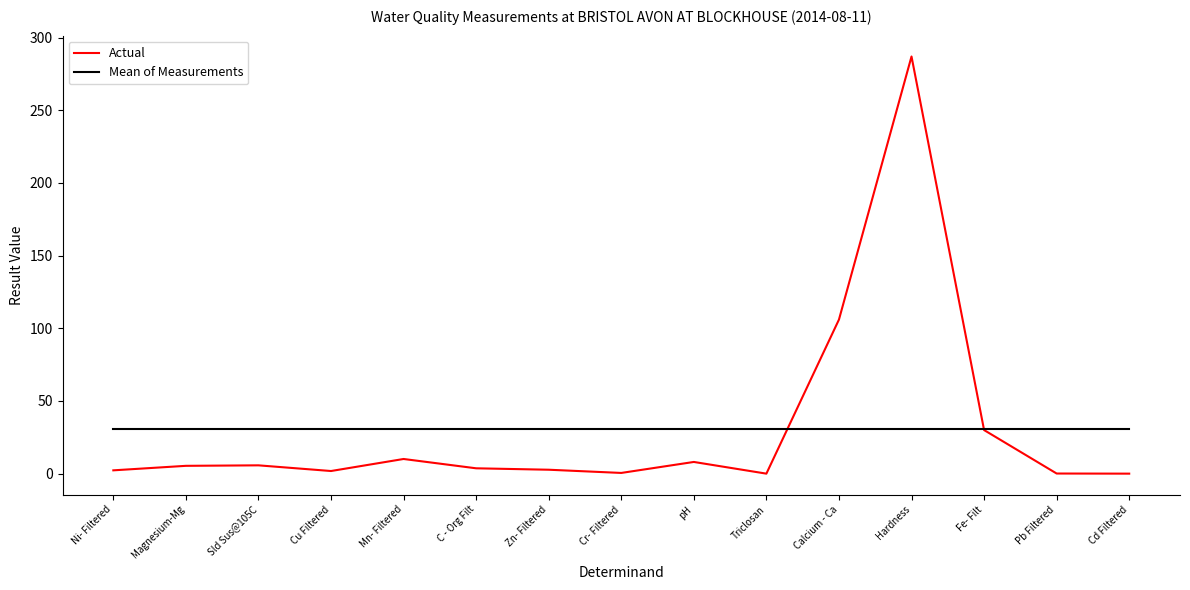

What is the spread (max minus min) of values at Pb Filtered?

30.8